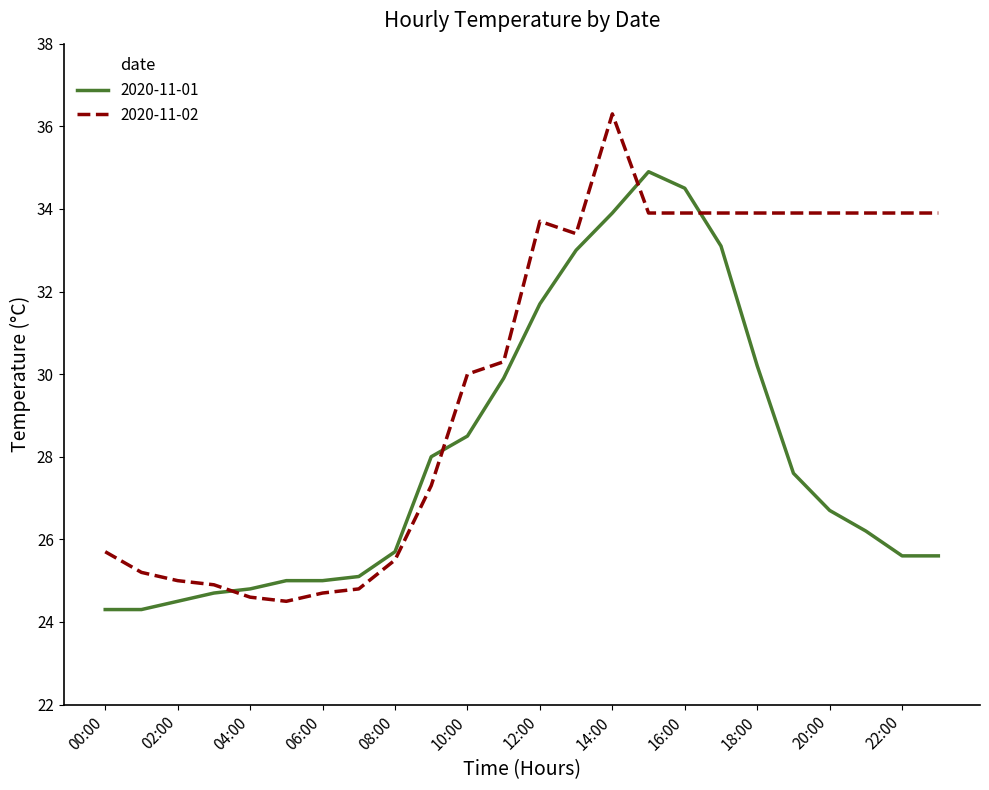

True or false: 2020-11-02 and 2020-11-01 intersect in this chart.

True